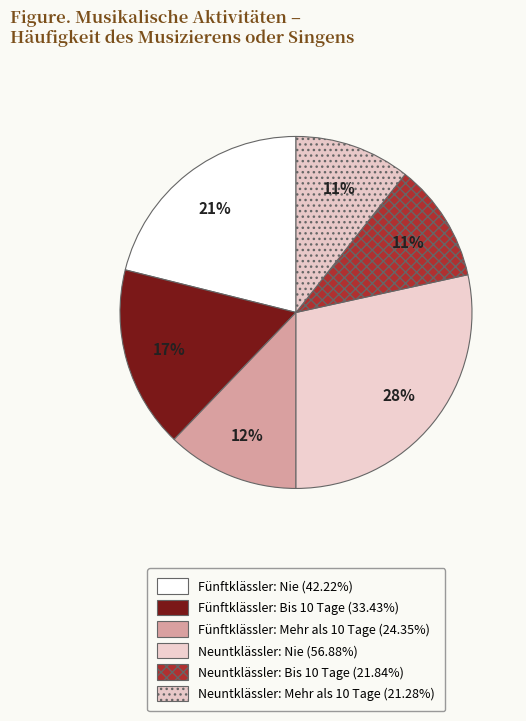

How many slices are in this pie chart?

6